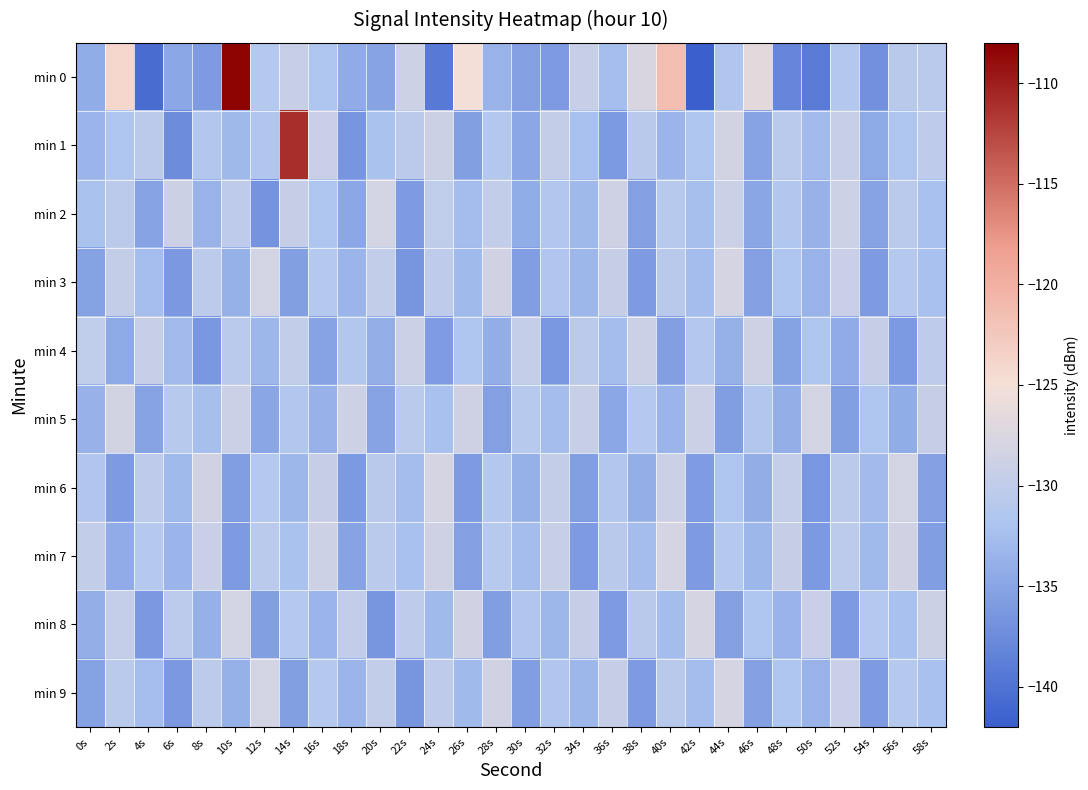

What is the greatest value displayed?

-108.3